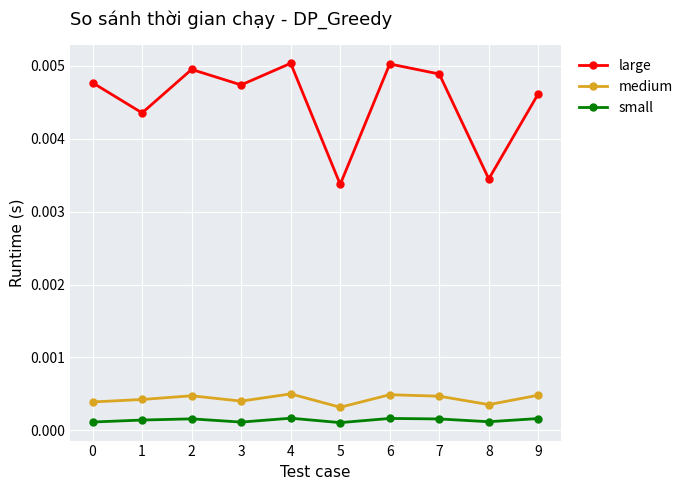

True or false: medium and large cross at least once.

False